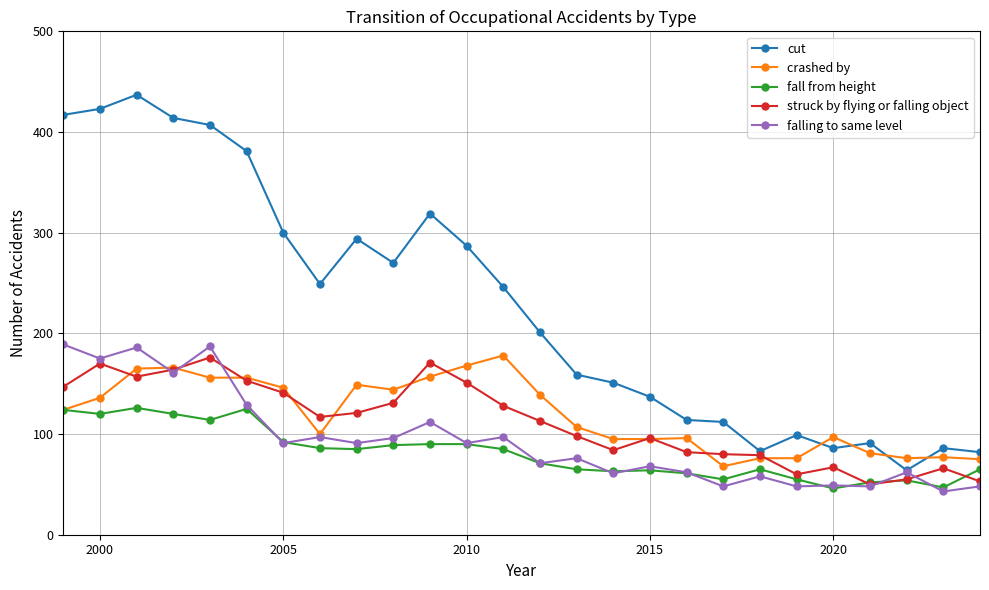

What is the highest value of the cut series?

437